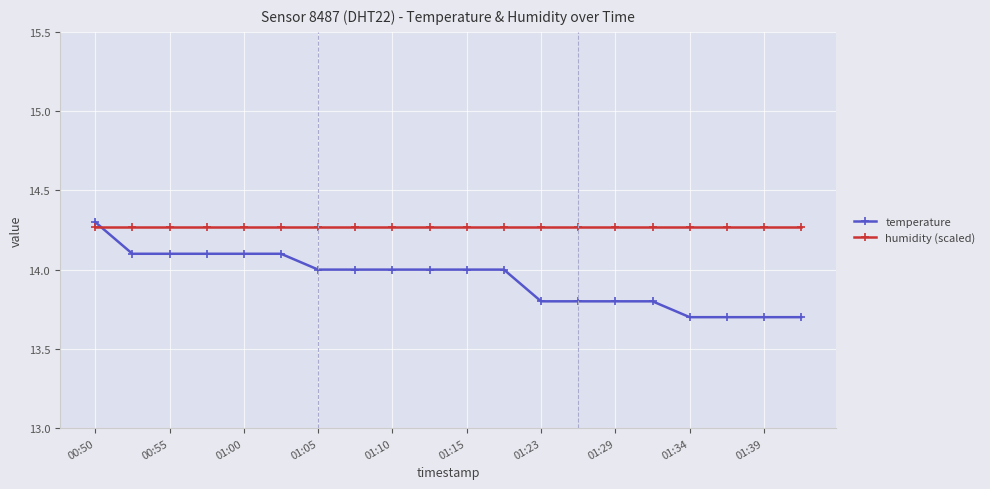

At how many categories does at least one series exceed 13?

20